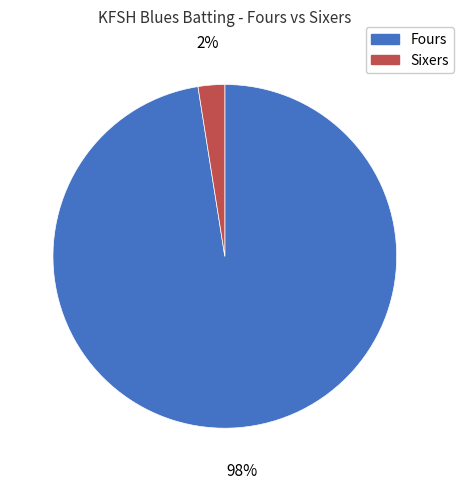

How many segments does this pie chart have?

2